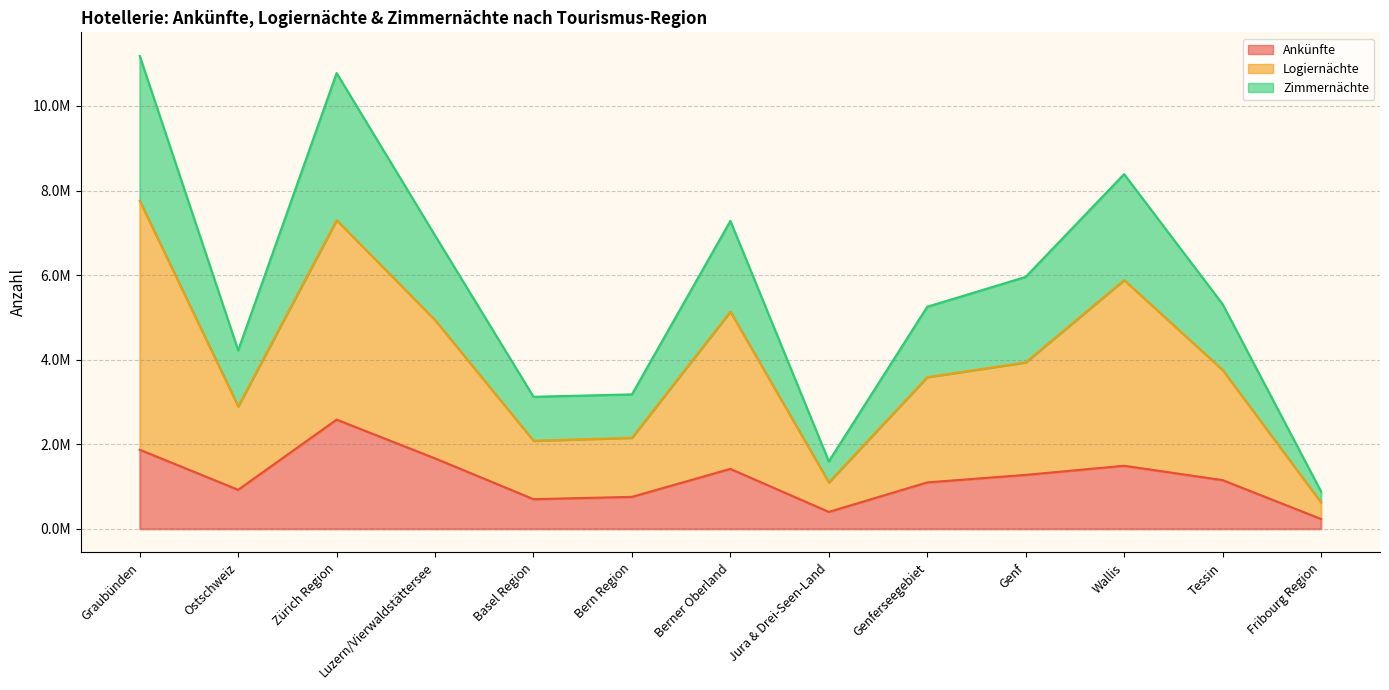

How many categories are shown in the chart?

13